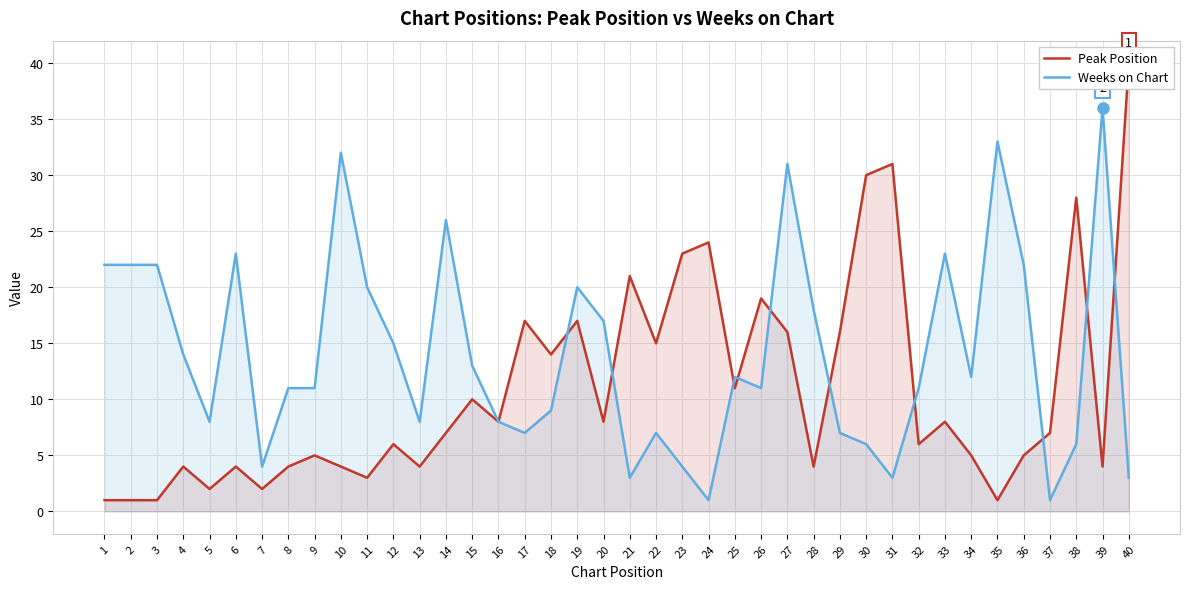

What is the difference between the maximum and minimum values in the Weeks on Chart series?

35